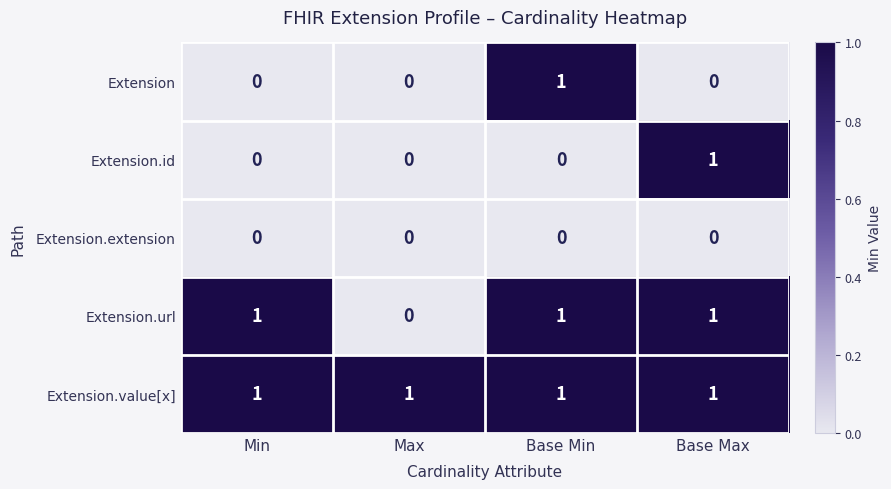

What is the spread (max minus min) of values at Base Min?

1